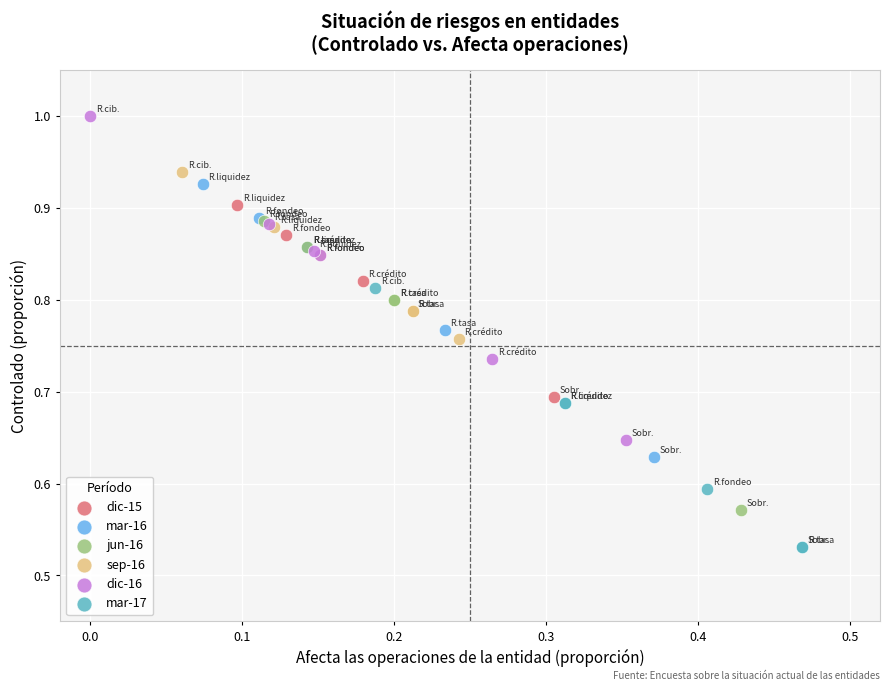

Which series reaches the minimum Y coordinate?

mar-17